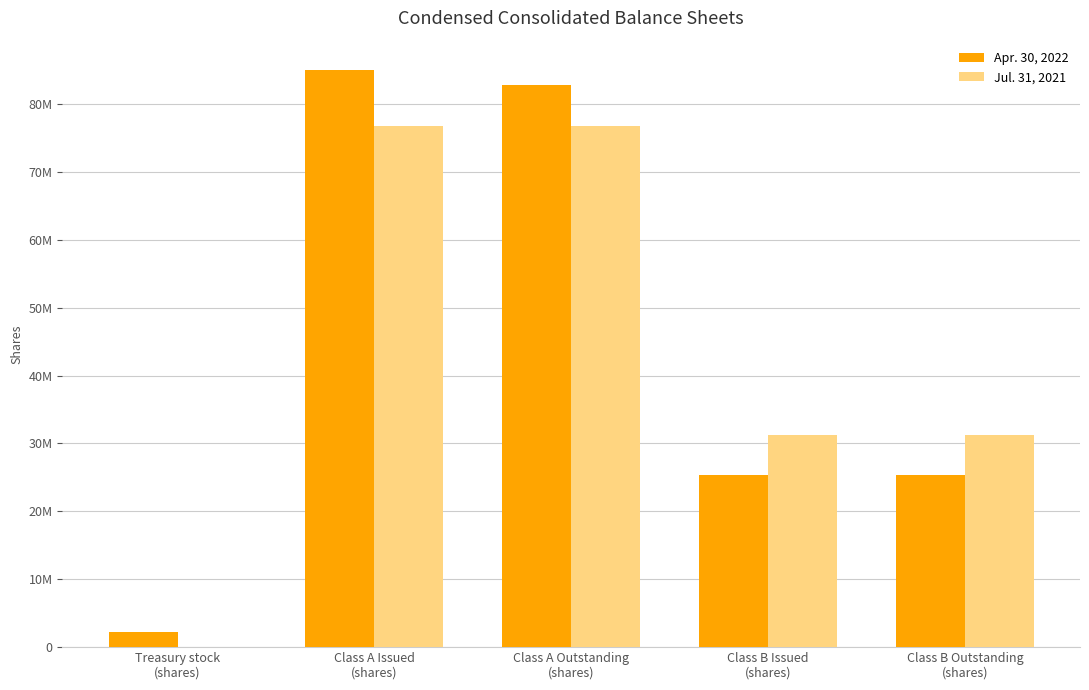

Rank the series at Class A Issued
(shares) from highest to lowest value.

Apr. 30, 2022, Jul. 31, 2021